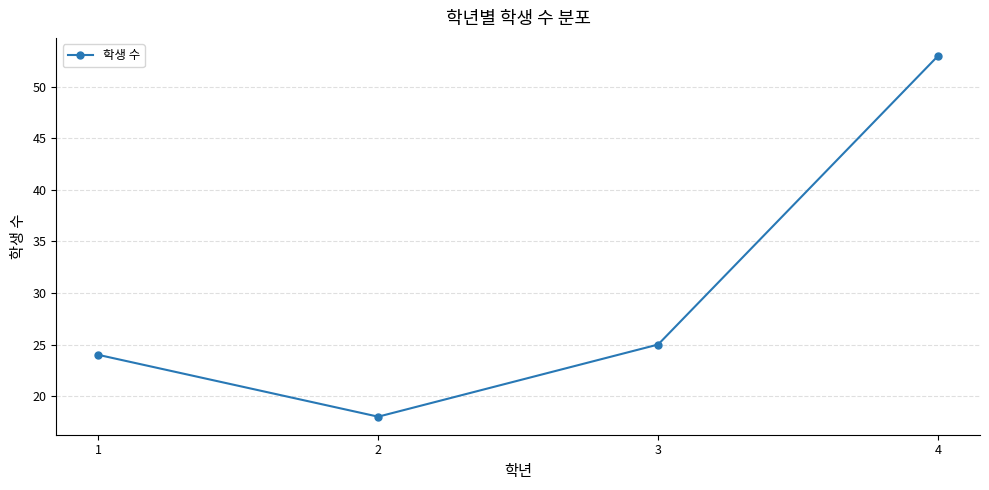

List the labels in order of value, smallest first.

2, 1, 3, 4